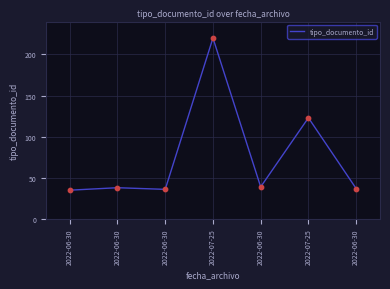

Which has a higher value, 2022-07-25 or 2022-07-25?

2022-07-25